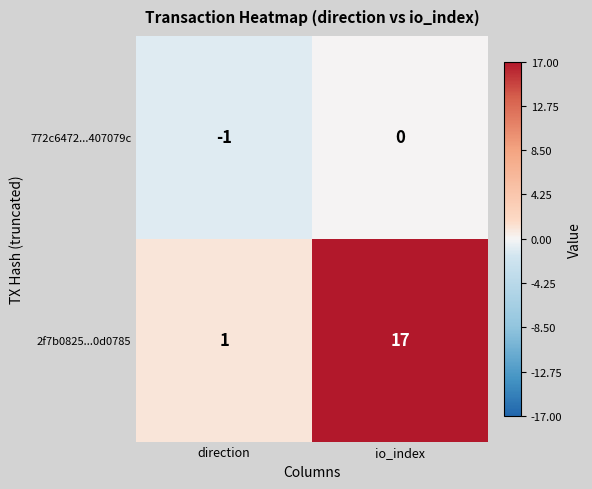

Reading left to right, transcribe all the data shown in this chart.

772c6472...407079c: direction=-1	io_index=0
2f7b0825...0d0785: direction=1	io_index=17